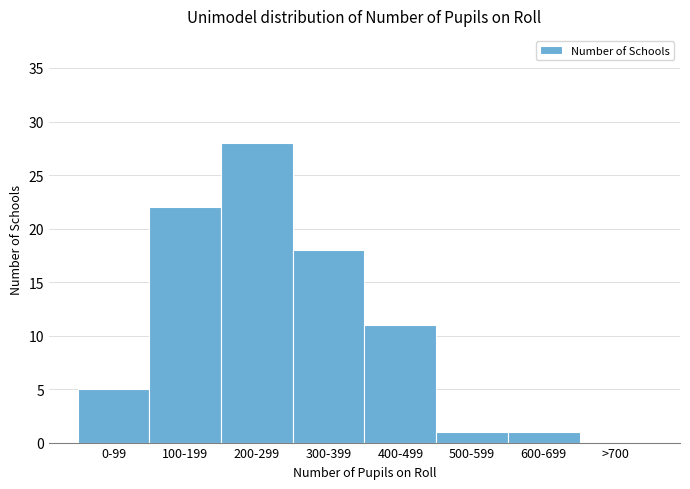

Reading left to right, what are all the values shown in this chart?

0-99=5	100-199=22	200-299=28	300-399=18	400-499=11	500-599=1	600-699=1	>700=0